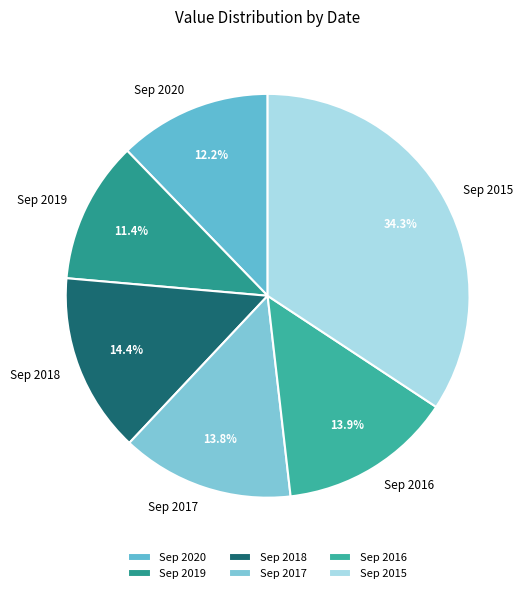

Is there a majority slice in this chart?

No